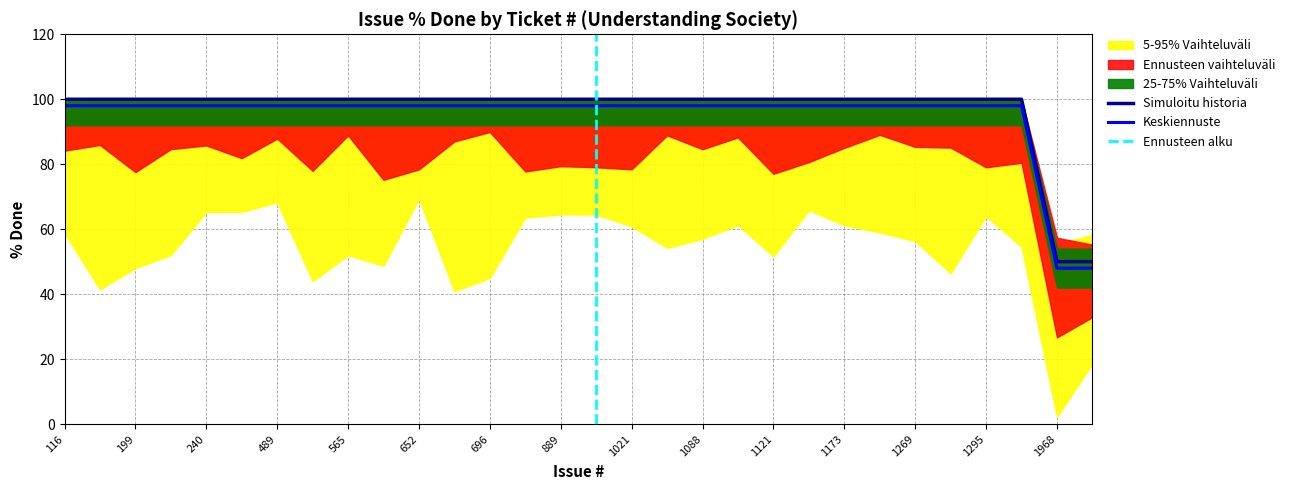

True or false: Keskiennuste and Simuloitu historia cross at least once.

False